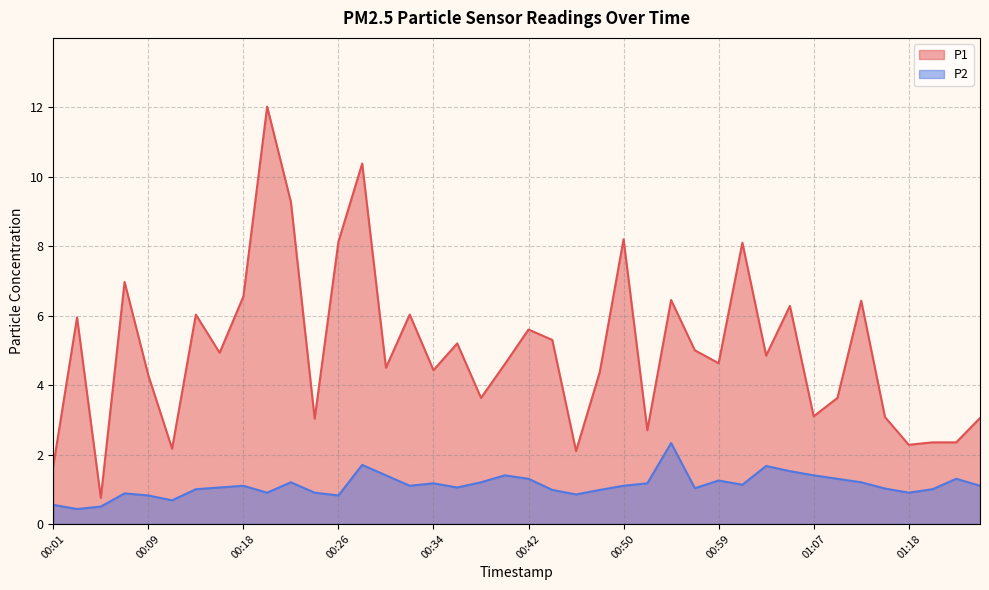

Is it true that P2 equals 1.0 at 01:21?

True